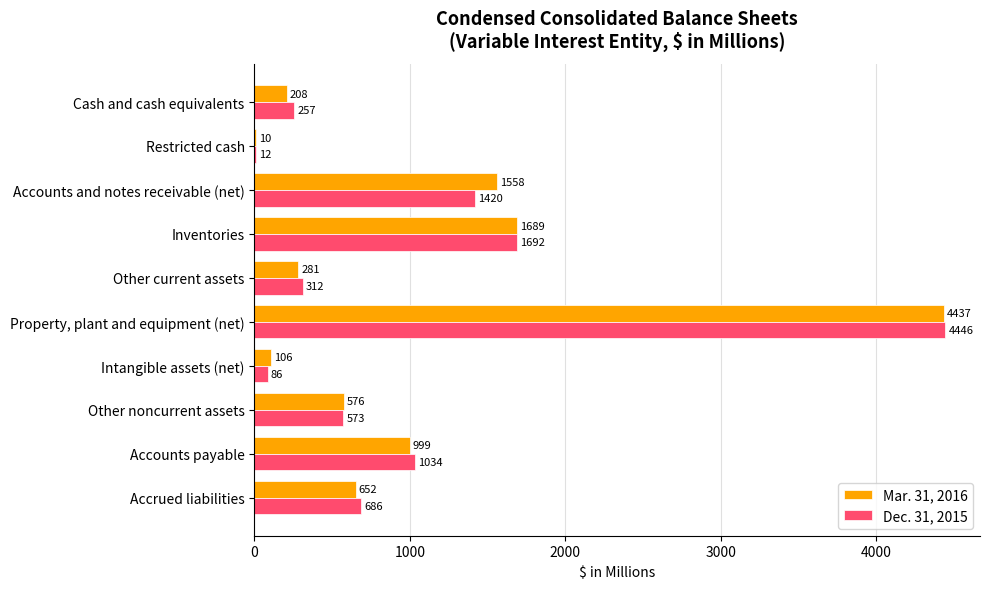

What is the maximum value shown in the chart?

4446